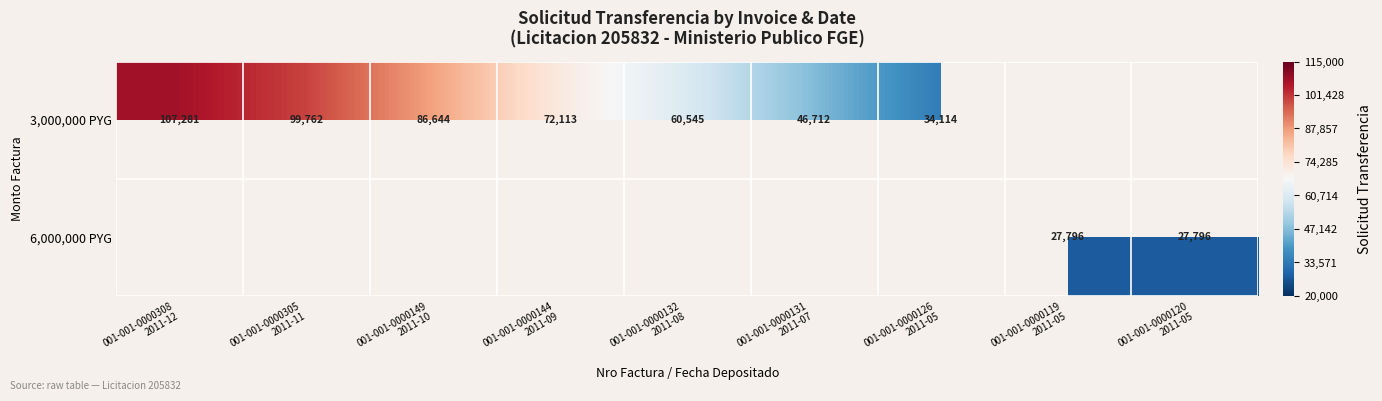

Is it true that 3,000,000 PYG equals 46712.0 at 001-001-0000131 2011-07?

True